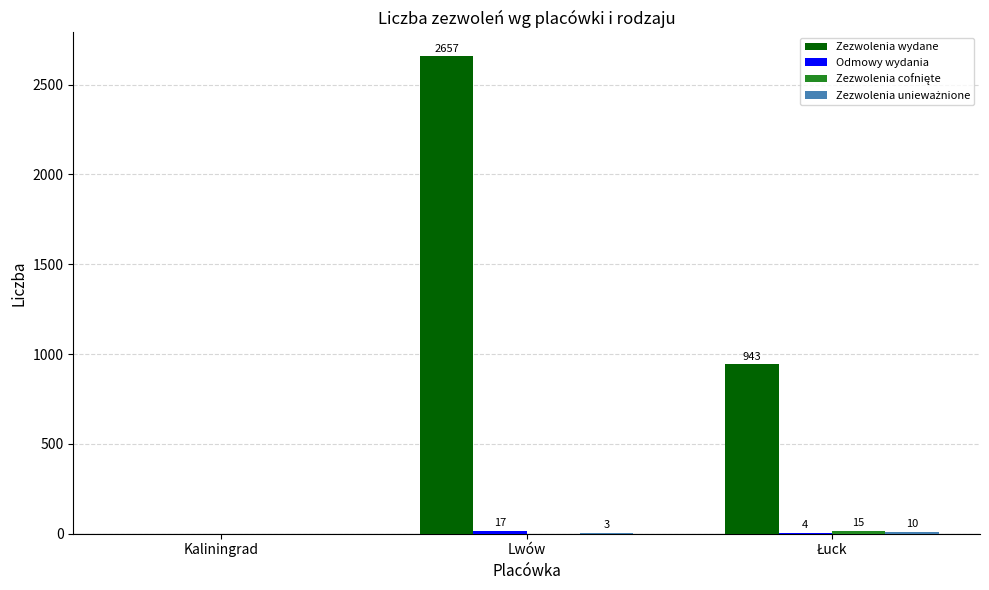

At which category is the sum across all series the highest?

Lwów